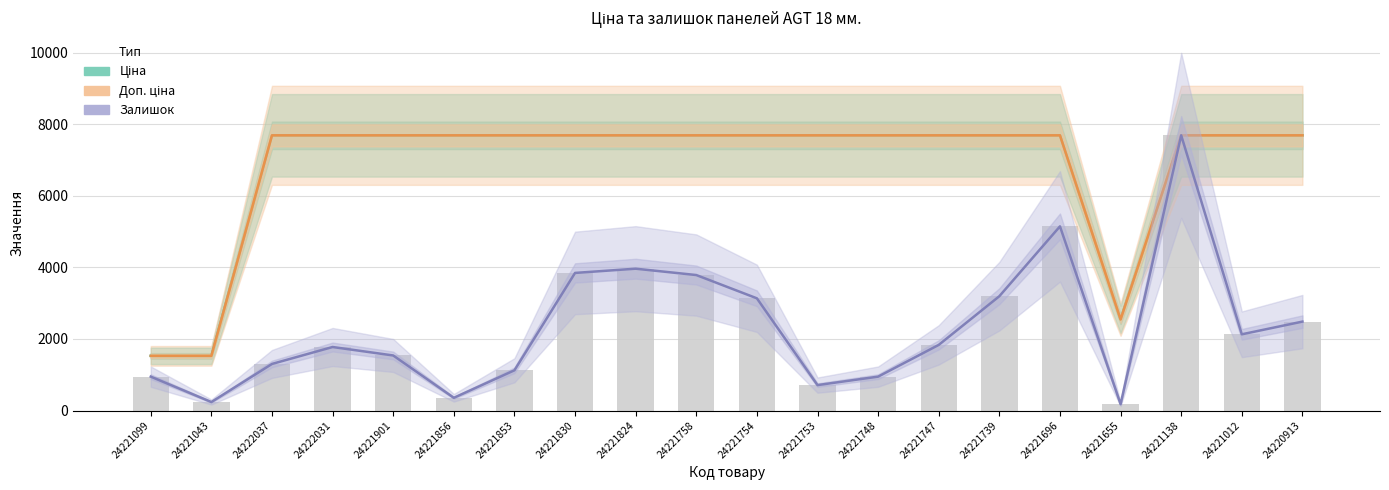

What is the label of the 10th bar from the left?

24221758